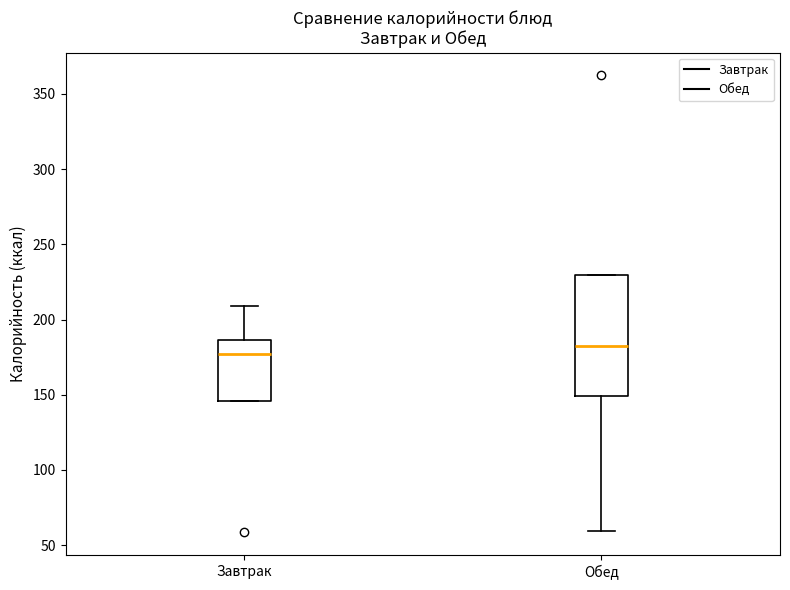

Reading left to right, read every box against the y-axis: the position of its median line, the range the box covers, and the ends of its whiskers. The values are not printed on the chart, so give them approximately, as read against the axis.

Завтрак: median 175, box 145 to 185, whiskers 145 to 210
Обед: median 180, box 150 to 230, whiskers 60 to 230